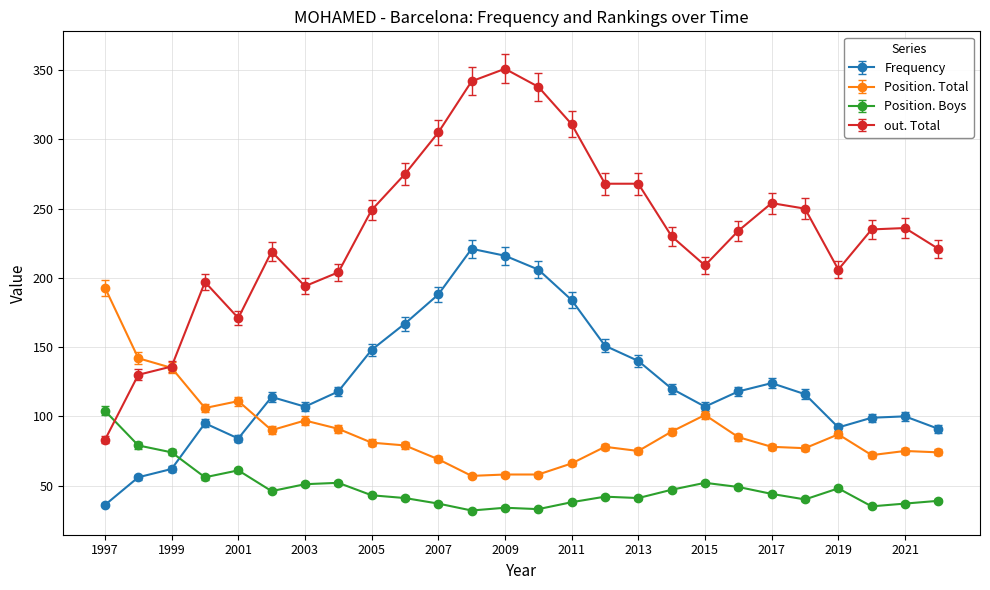

Rank the series by their average value, from lowest to highest.

Position. Boys, Position. Total, Frequency, out. Total